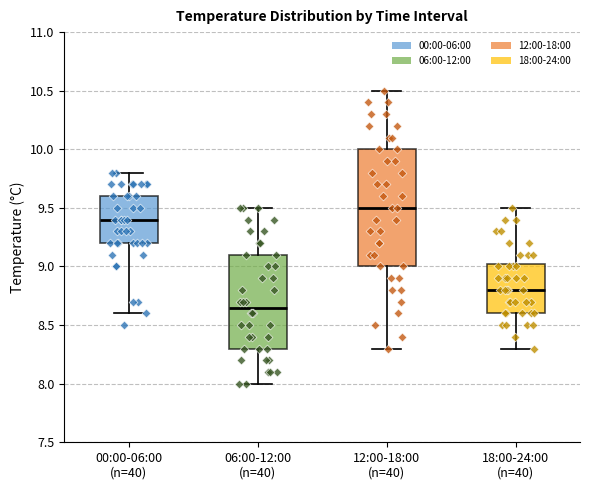

Reading left to right, read every box against the y-axis: the position of its median line, the range the box covers, and the ends of its whiskers. The values are not printed on the chart, so give them approximately, as read against the axis.

00:00-06:00 (n=40): median 9.40, box 9.20 to 9.60, whiskers 8.60 to 9.80
06:00-12:00 (n=40): median 8.65, box 8.30 to 9.10, whiskers 8.00 to 9.50
12:00-18:00 (n=40): median 9.50, box 9.00 to 10.00, whiskers 8.30 to 10.50
18:00-24:00 (n=40): median 8.80, box 8.60 to 9.05, whiskers 8.30 to 9.50